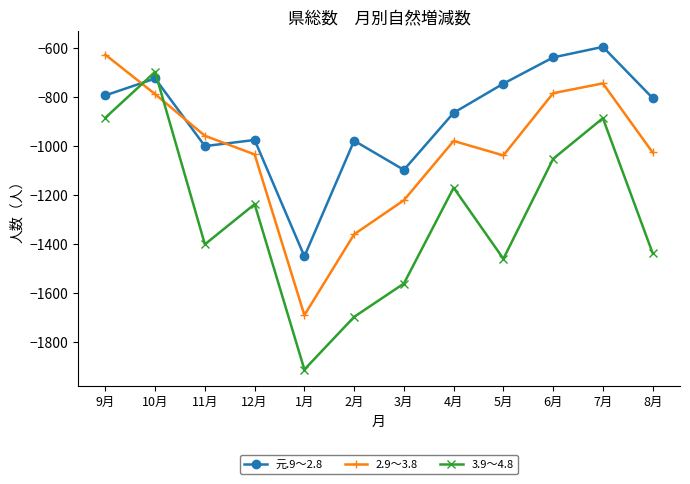

What is the sum of all 元.9～2.8 values?

-10675